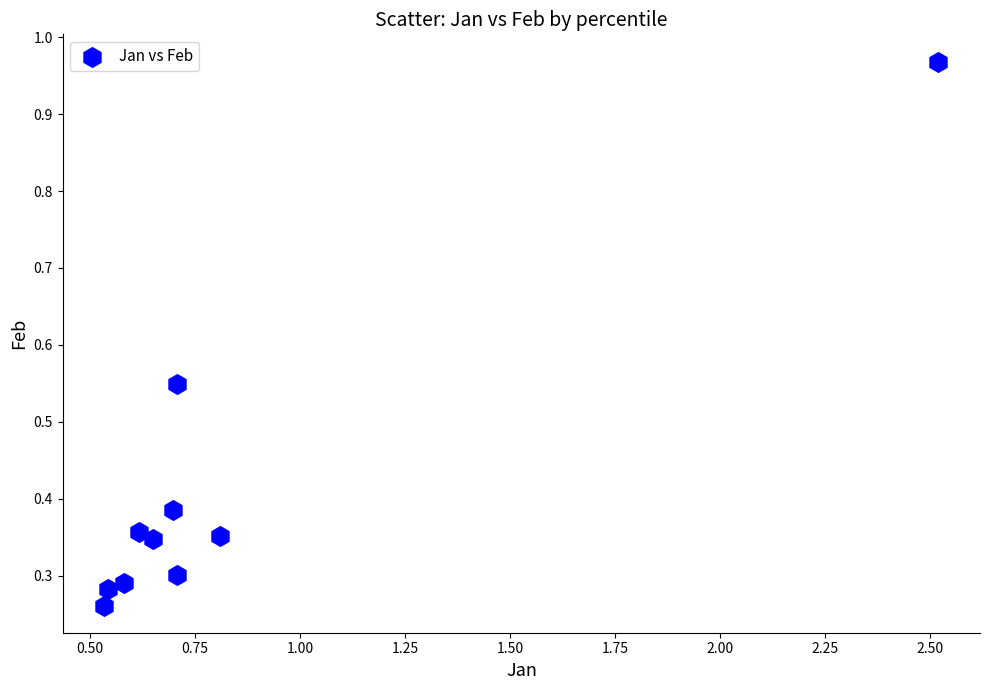

What is the average X value?

0.8